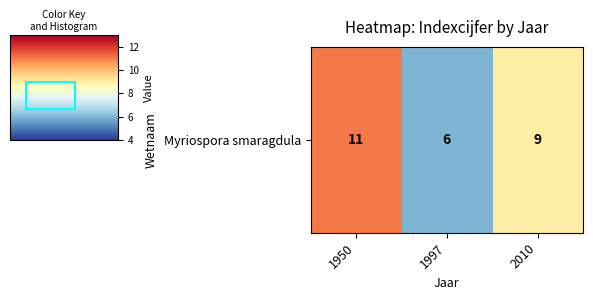

What is the change in value from 1997 to 2010?

+3